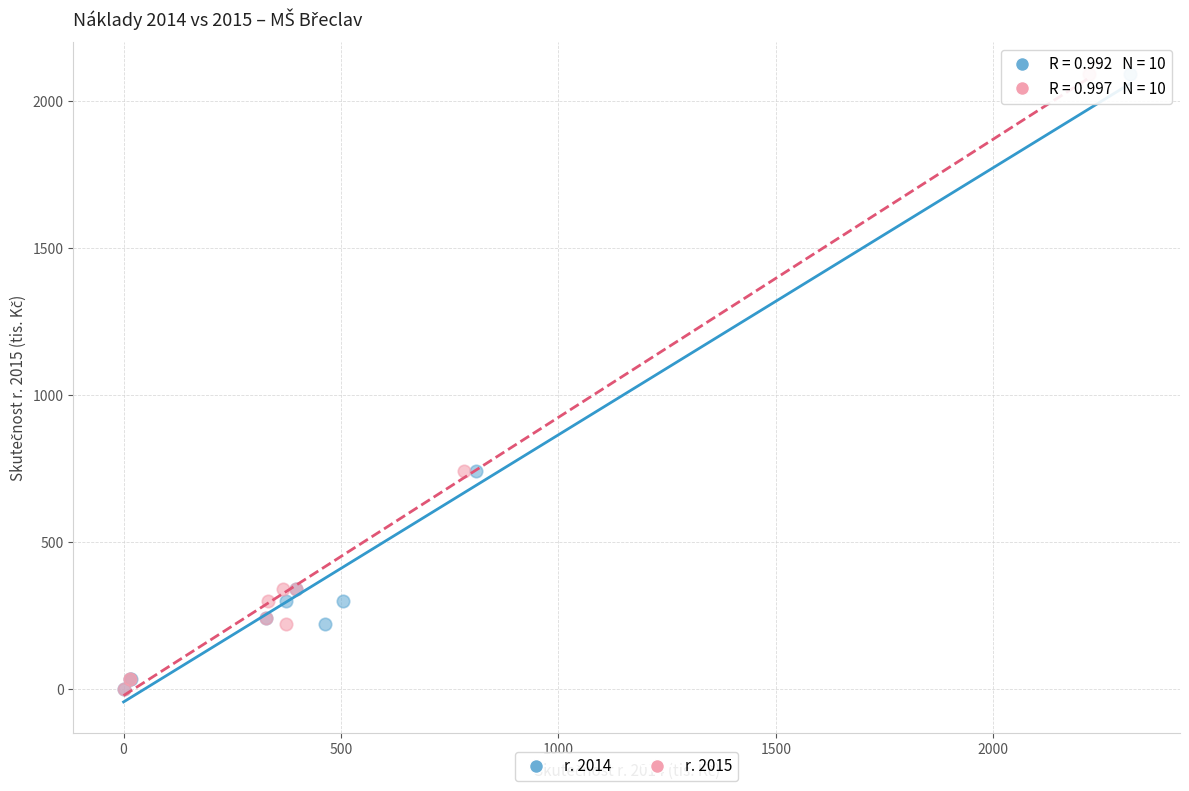

What are all the series names shown in the legend?

r. 2014, r. 2015